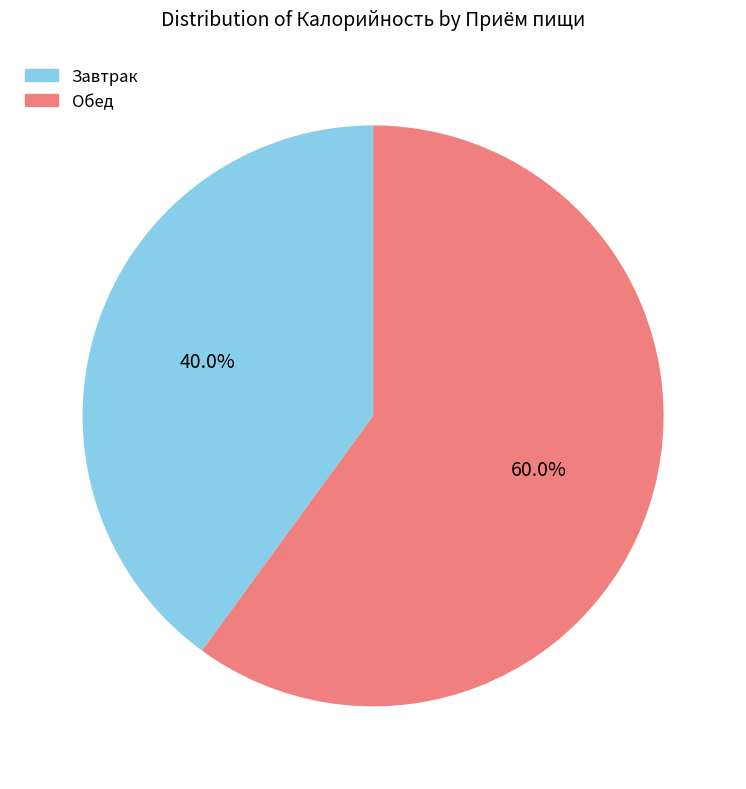

What is the total percentage of Обед and Завтрак?

100.0%